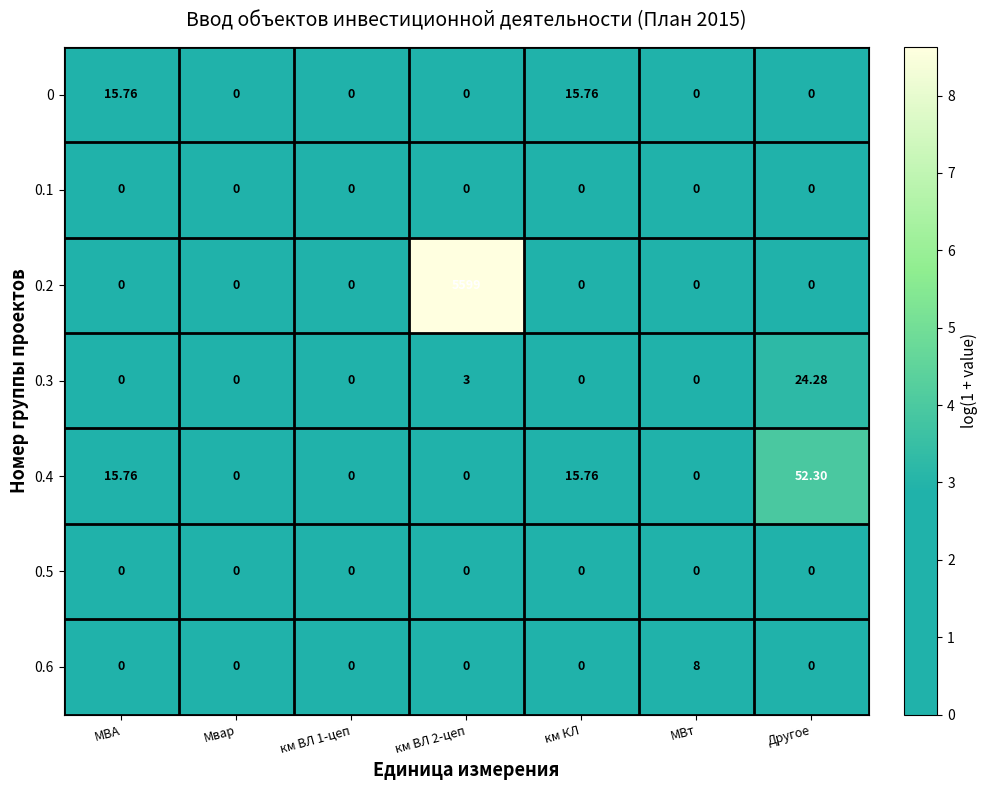

Is the value of 0.4 at км ВЛ 1-цеп greater than the value of 0 at МВА?

No